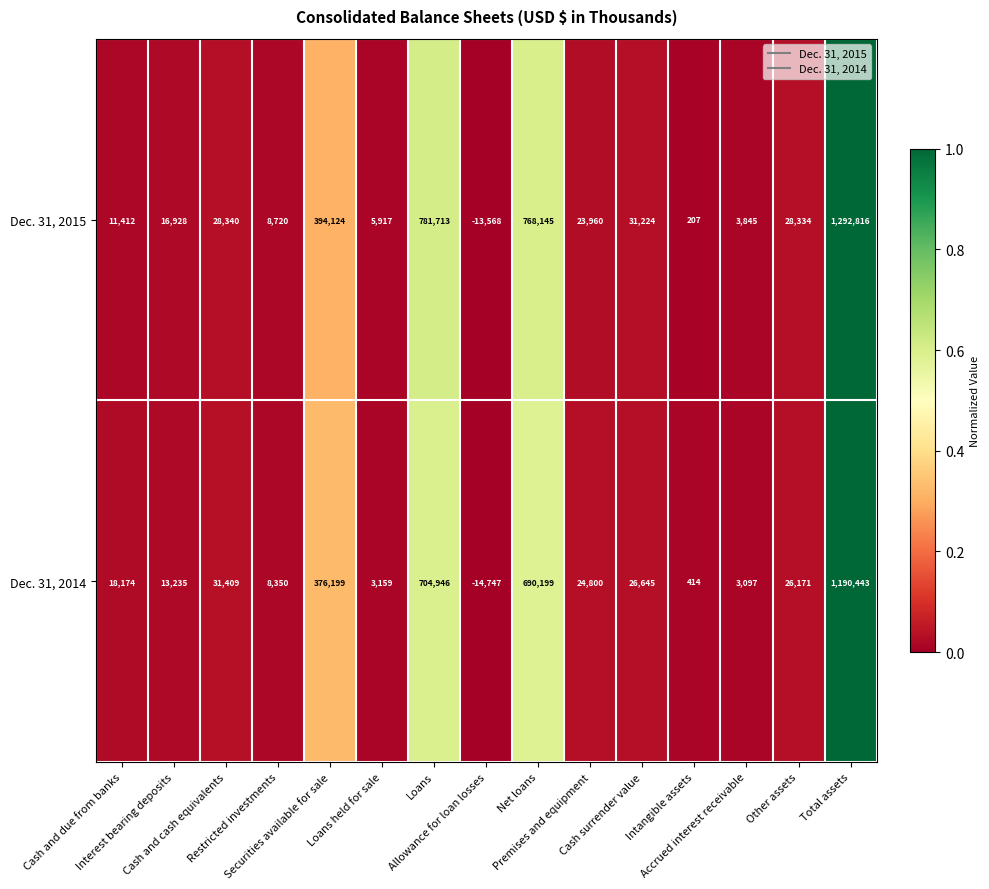

What is the greatest value displayed?

1292816